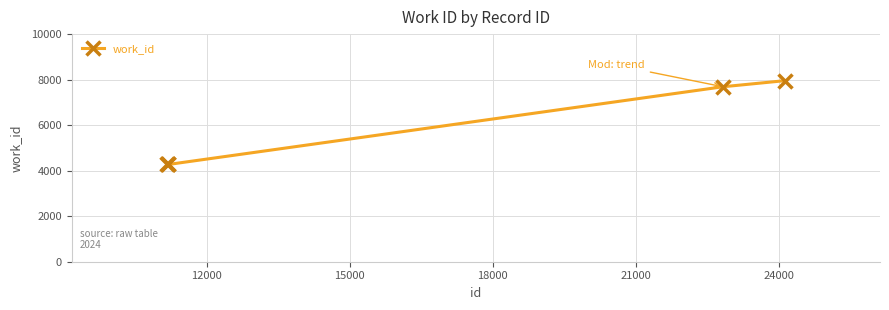

What is the sum of all values?

28457